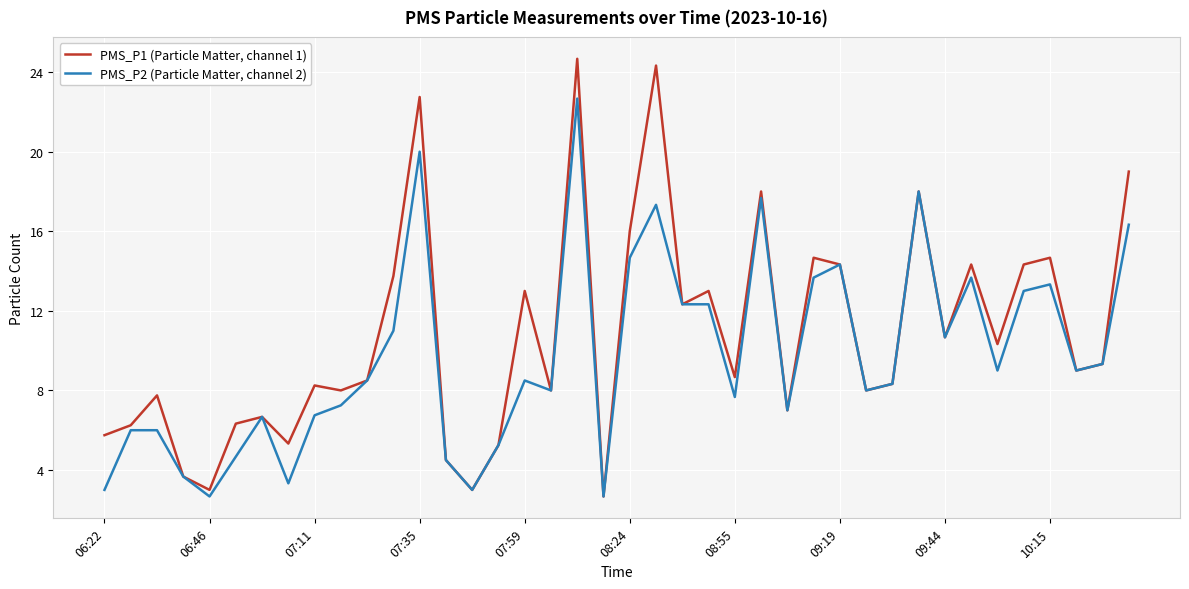

Which series has the largest range (max minus min)?

PMS_P1 (Particle Matter, channel 1)